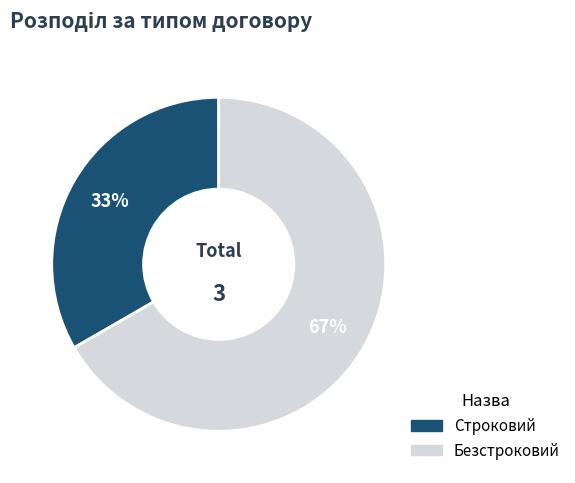

Between Безстроковий and Строковий, which is larger?

Безстроковий